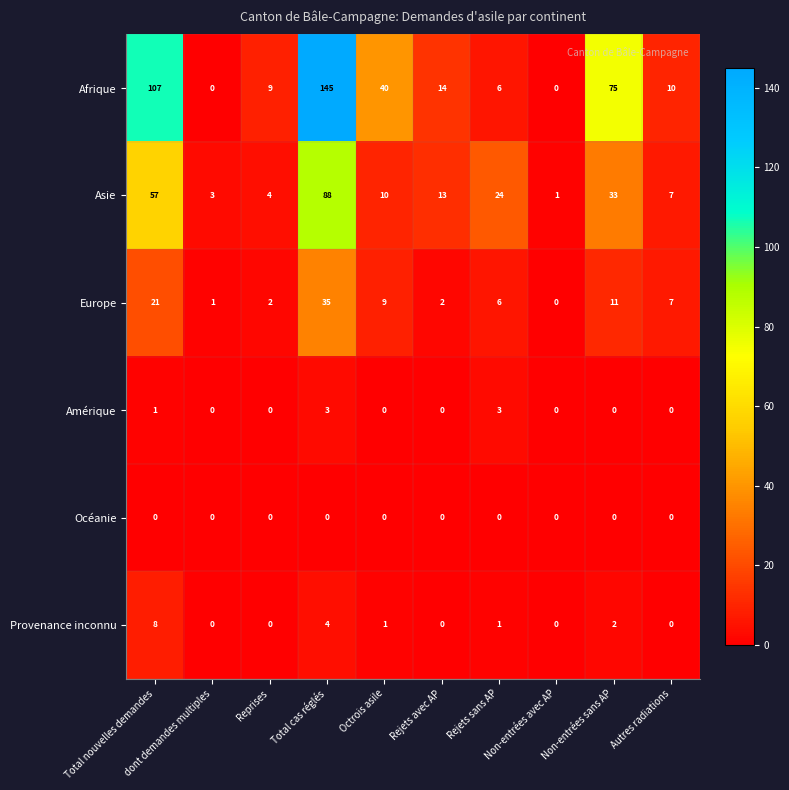

List the series in order of their peak value, highest first.

Afrique, Asie, Europe, Provenance inconnu, Amérique, Océanie